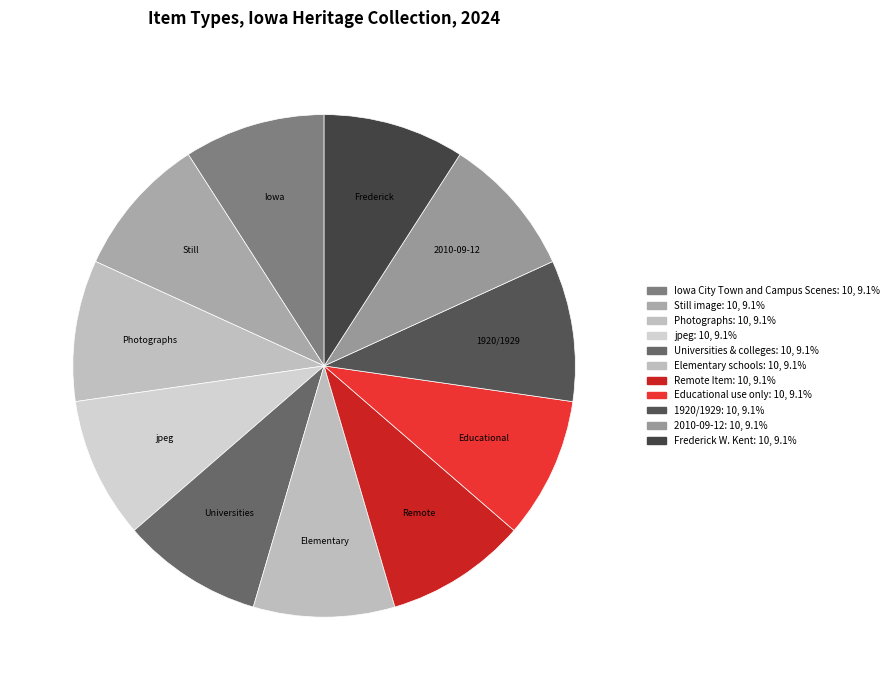

How many segments does this pie chart have?

11